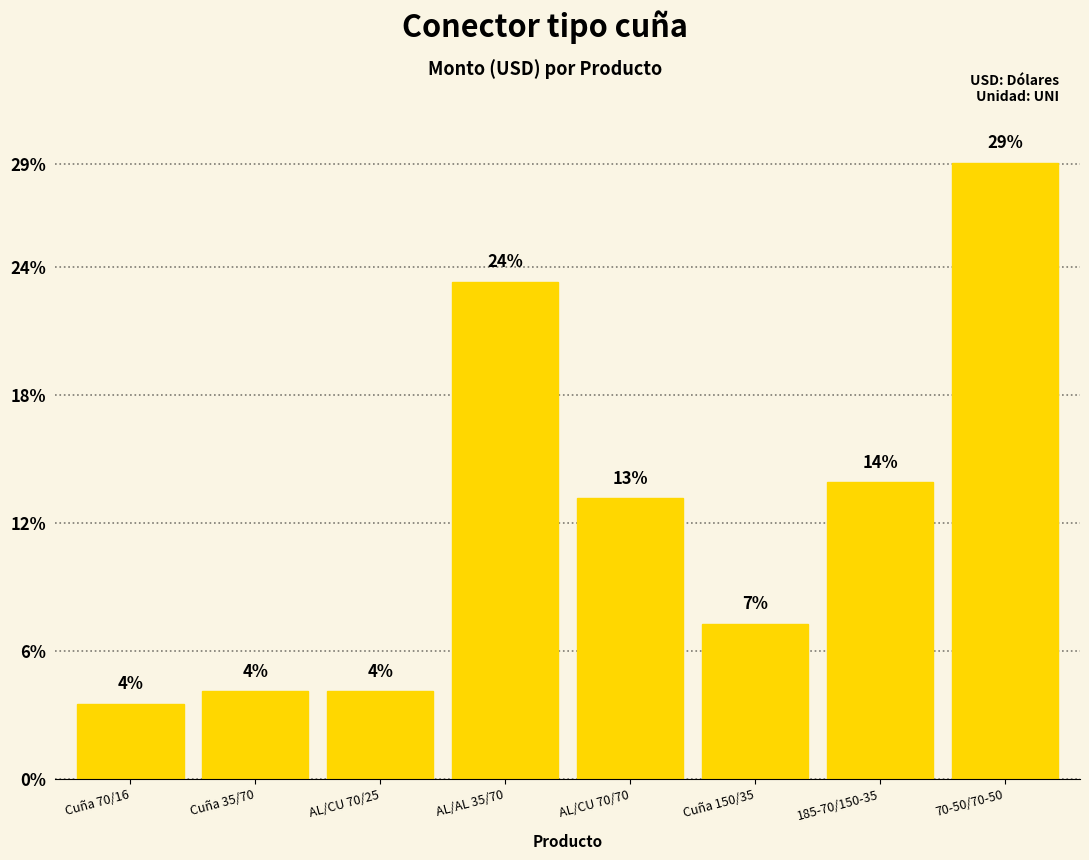

Are the bars horizontal?

No